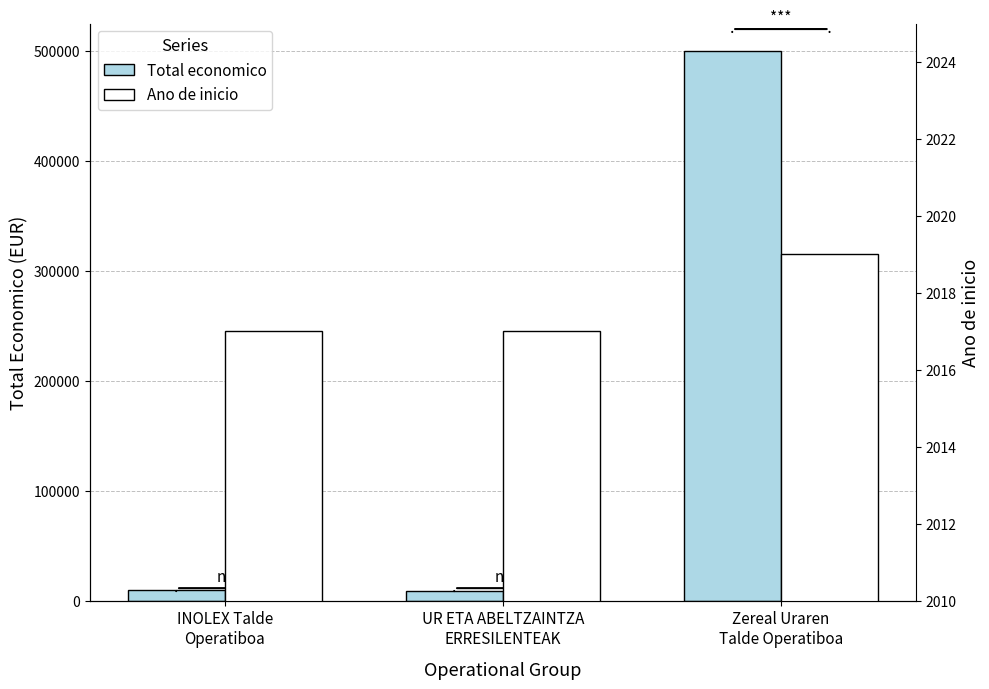

Count the Ano de inicio values in the range 2017 to 2019.

3